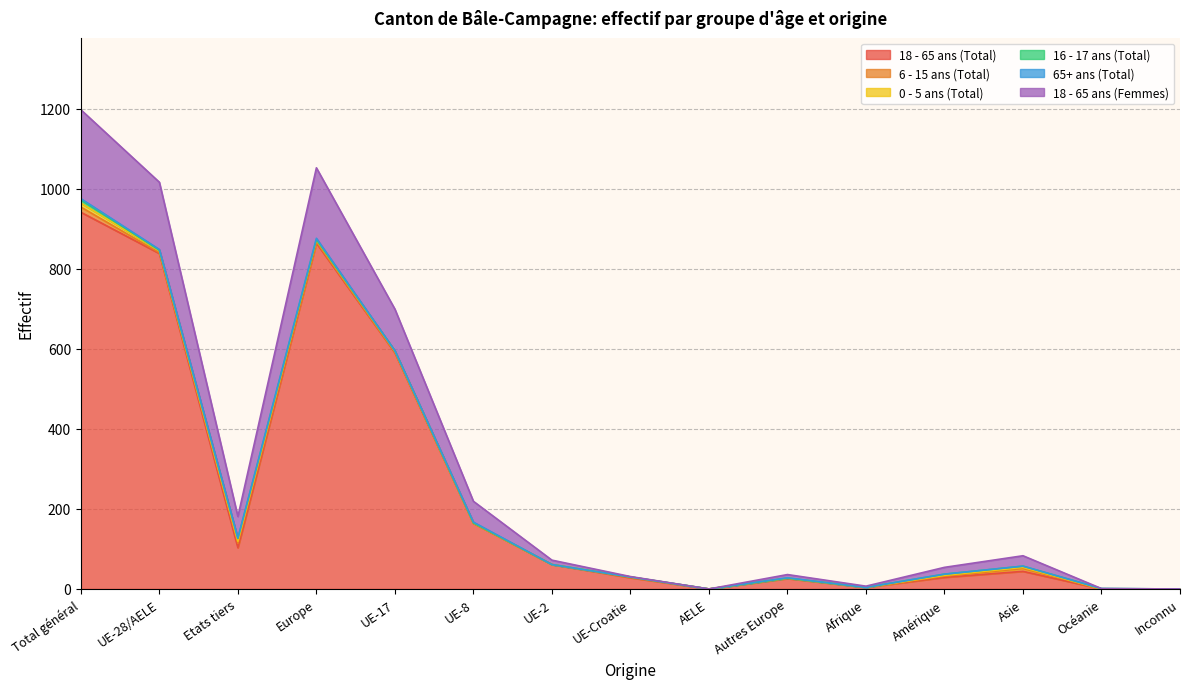

Is the value of 0 - 5 ans (Total) at UE-8 greater than the value of 6 - 15 ans (Total) at Europe?

No